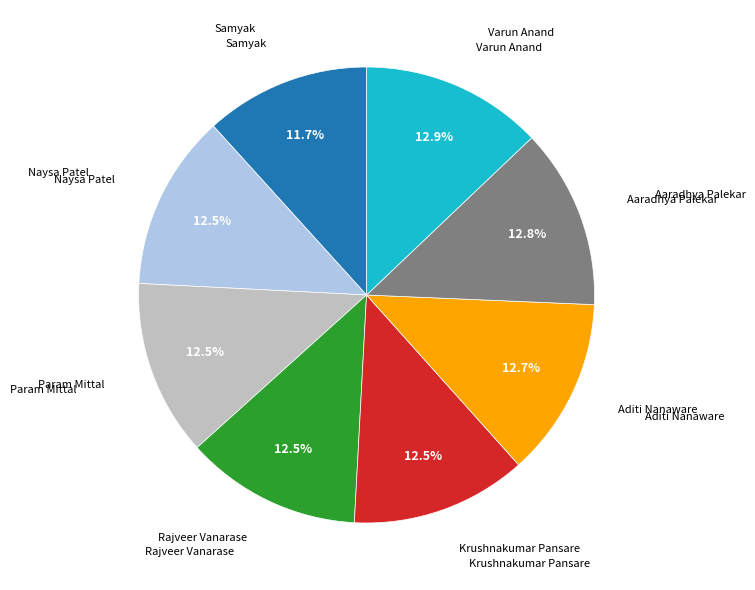

Does any single category account for the majority?

No